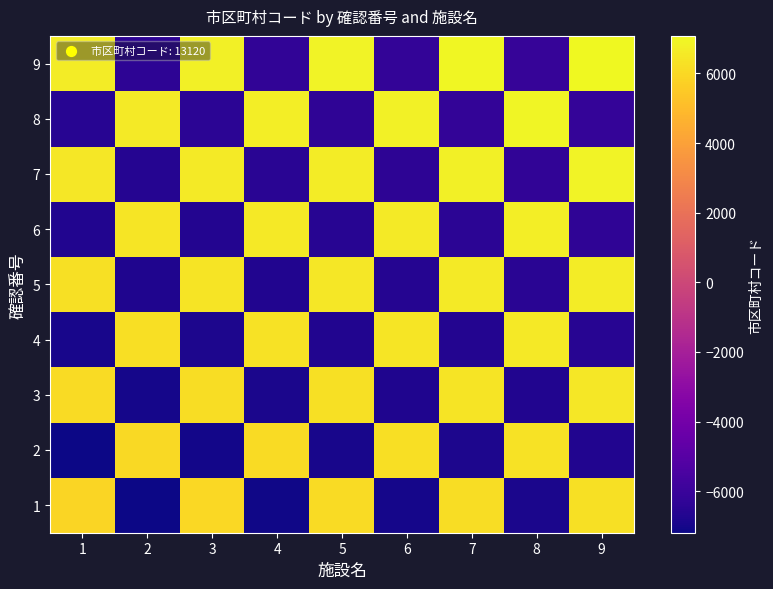

Which category has the lowest value across all series?

2